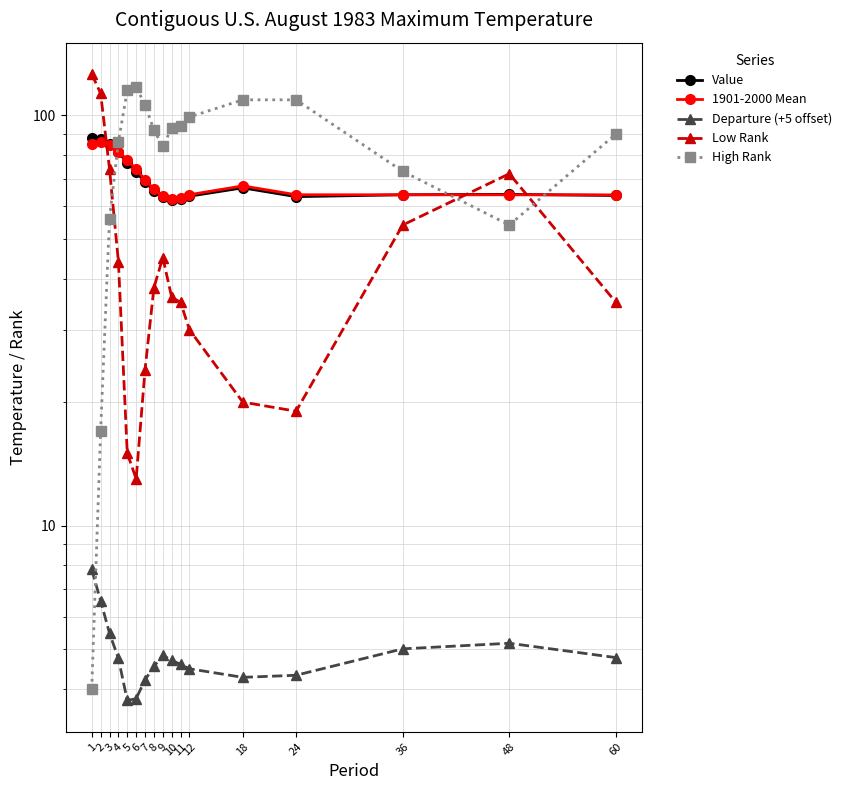

What is the difference between the maximum and minimum values in the Value series?

25.9